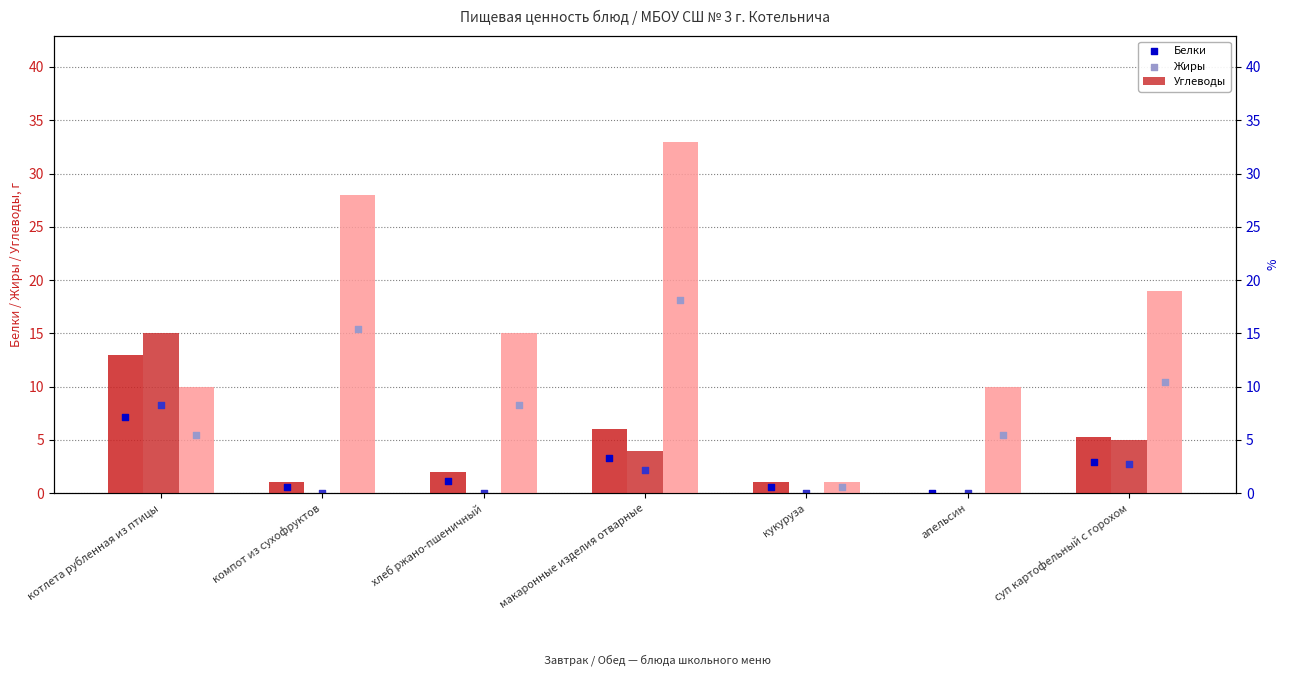

At which category is the sum across all series the highest?

макаронные изделия отварные